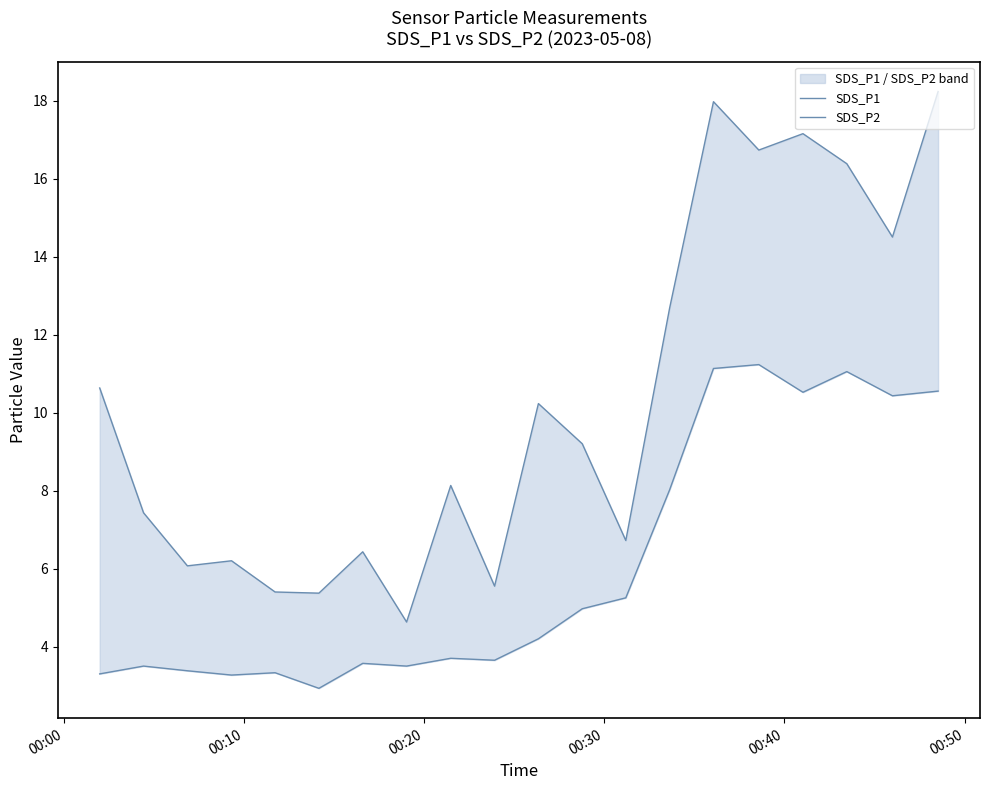

True or false: SDS_P1 and SDS_P2 cross at least once.

False